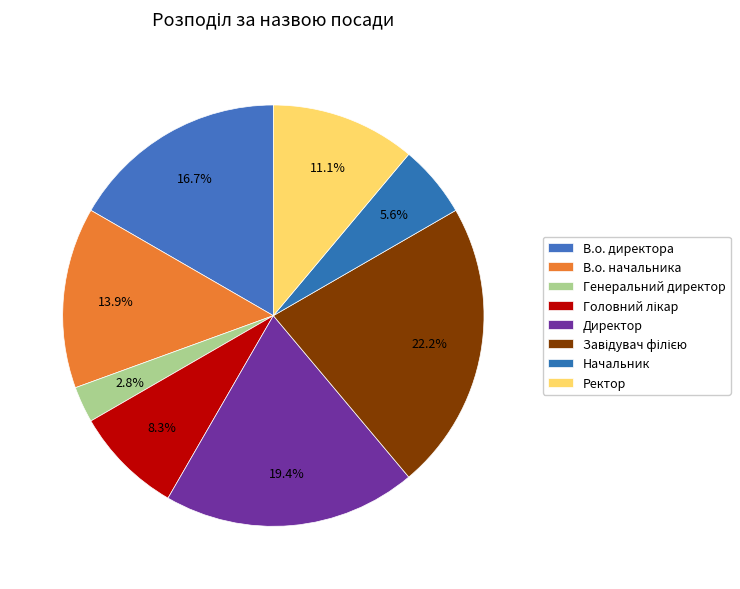

Combined, do Завідувач філією and В.о. директора account for over 50%?

No